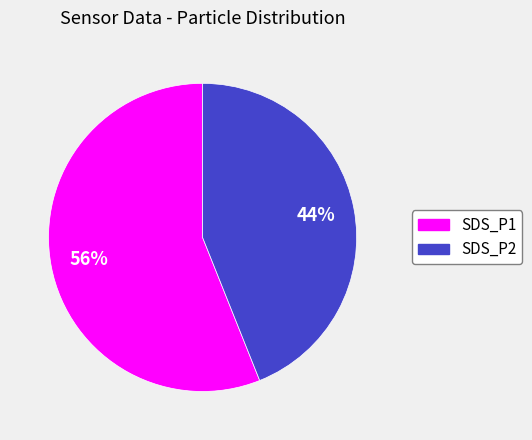

Which slice is the largest?

SDS_P1